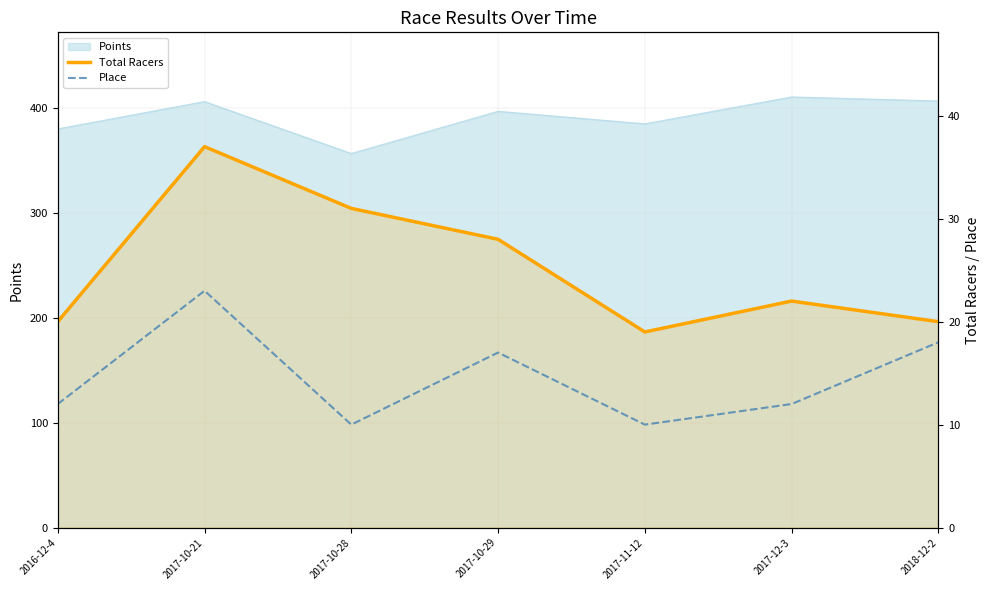

At which category does Total Racers reach its first local peak?

2017-10-21